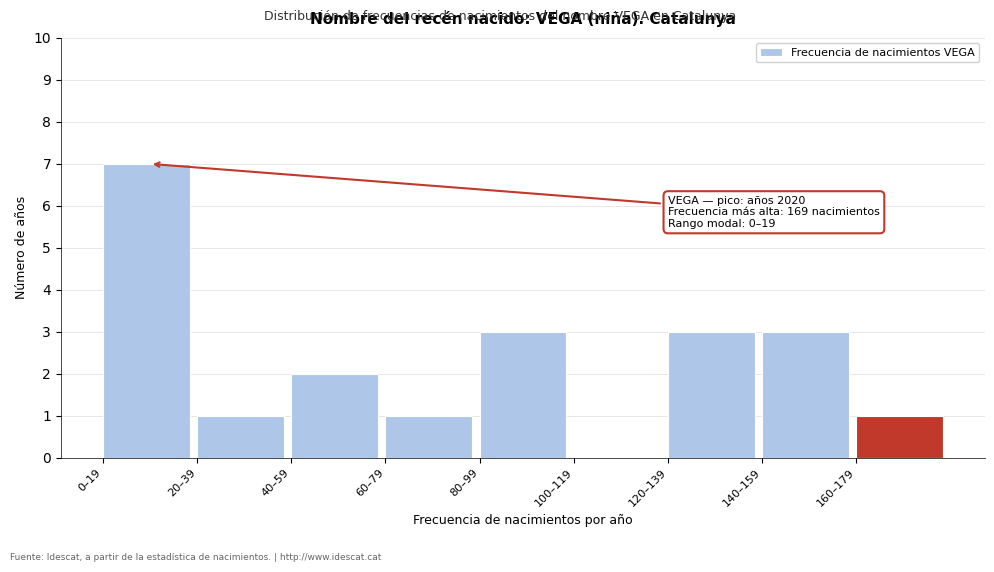

Reading left to right, extract all data points from this chart.

0–19=7	20–39=1	40–59=2	60–79=1	80–99=3	100–119=0	120–139=3	140–159=3	160–179=1